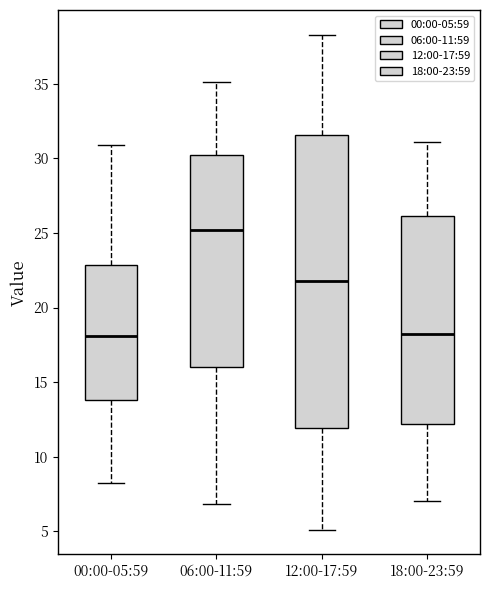

Which box has the highest median line?

06:00-11:59